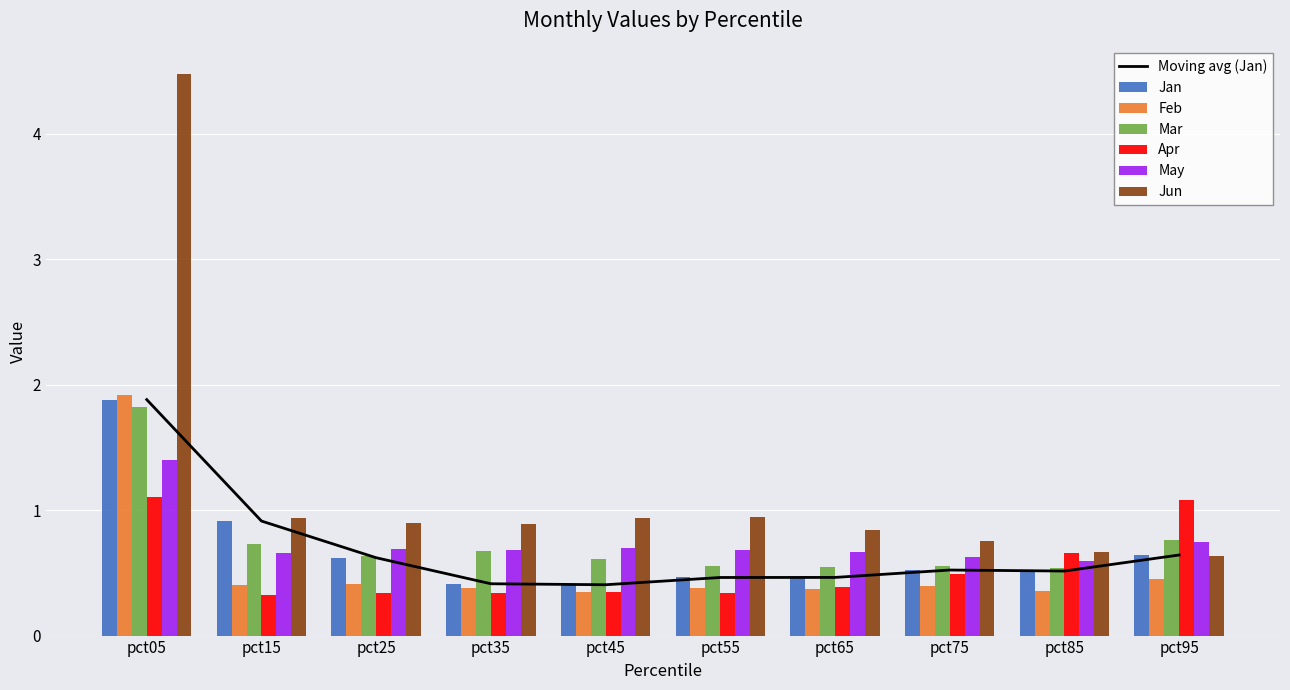

List the labels in order of Jan value, largest first.

pct05, pct15, pct95, pct25, pct75, pct85, pct65, pct55, pct35, pct45